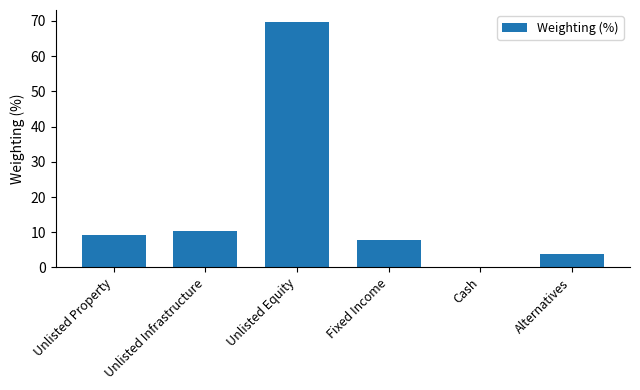

The value at Alternatives is 0.9. True or false?

False